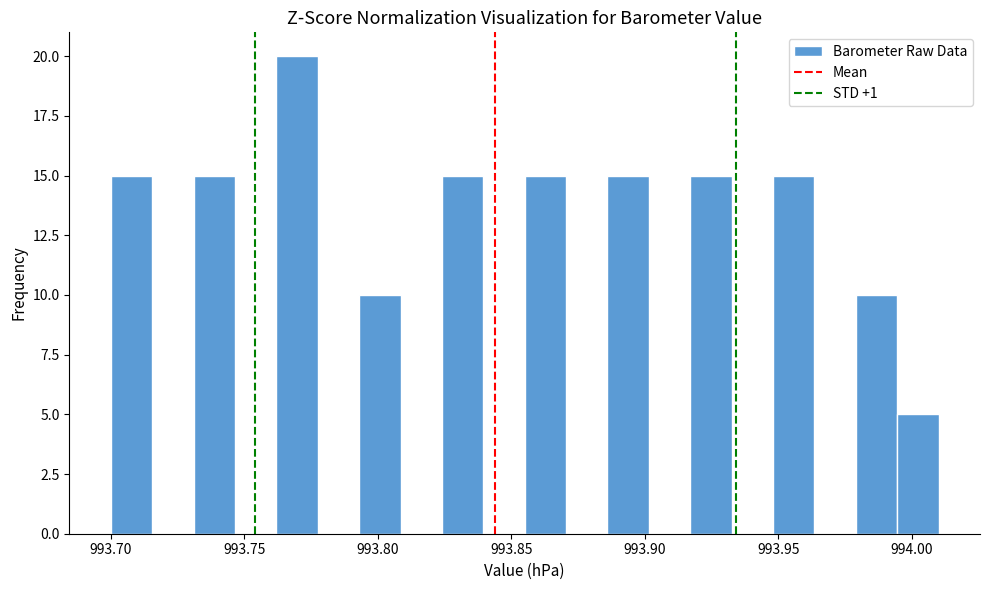

Around what value on the x-axis is the tallest bar? Give the approximate position of its centre, as read against the axis.

993.770